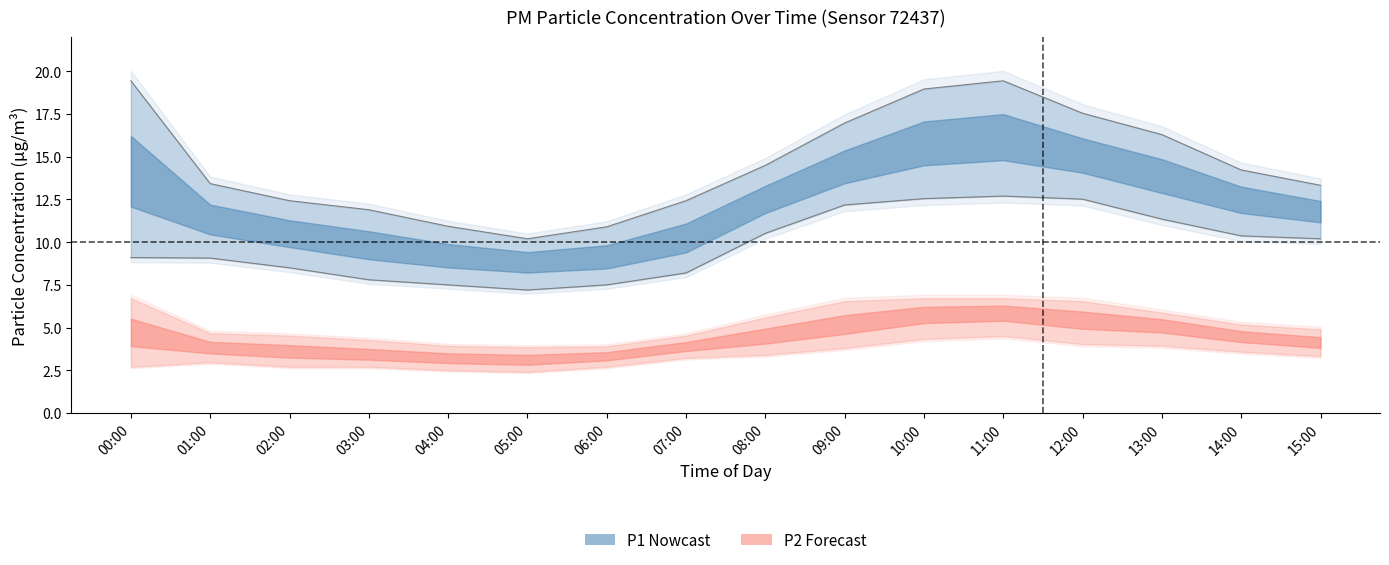

At 02:00, list the series in order from smallest to largest.

P2_lower, P2_mean, P2_upper, P1_lower, P1_mean, P1_upper